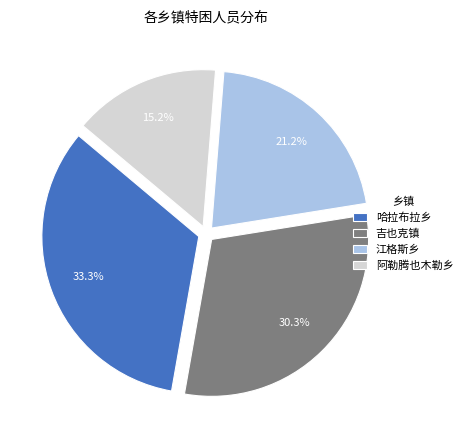

How many slices are in this pie chart?

4